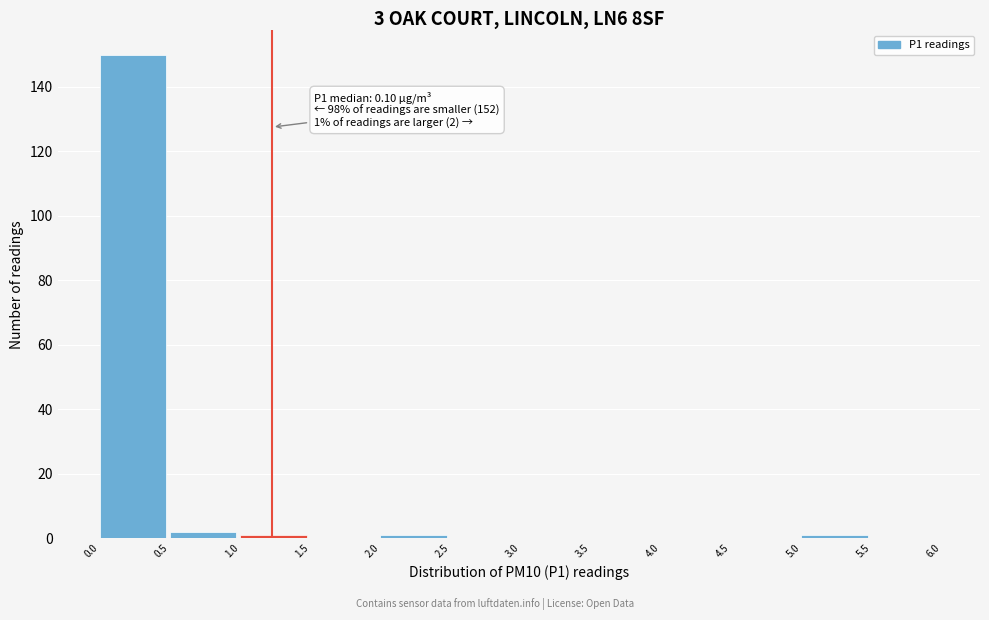

Over which range of the x-axis is the bar tallest?

0.0 to 0.5